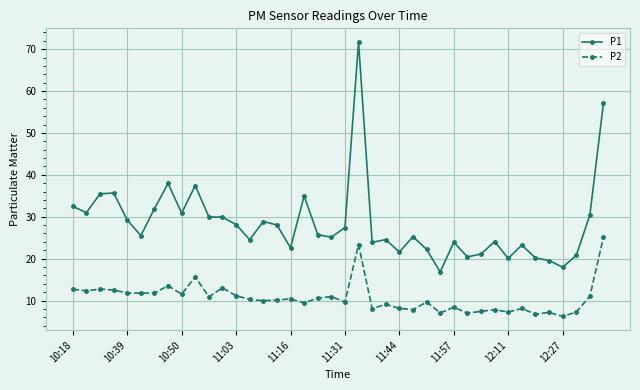

Rank the series by their maximum value, from highest to lowest.

P1, P2